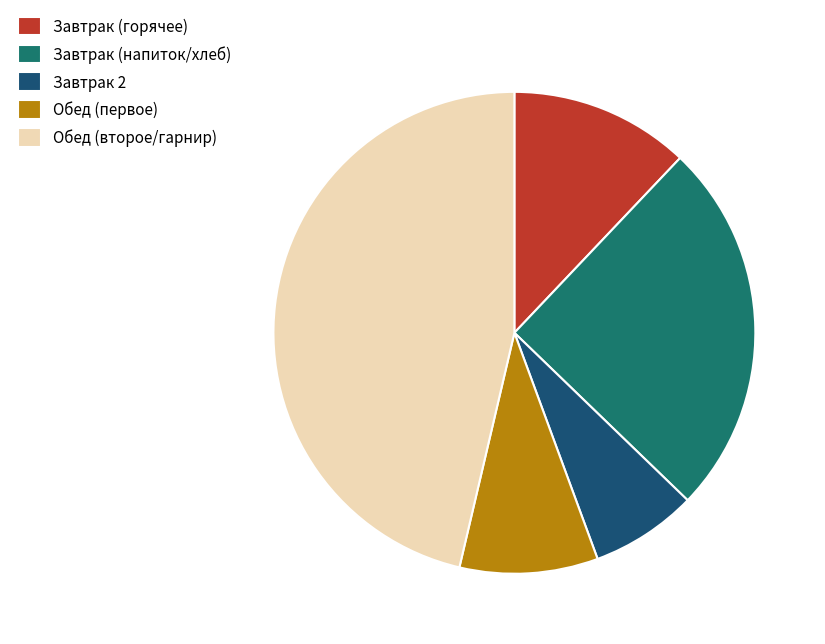

Which has a higher value, Завтрак (напиток/хлеб) or Обед (второе/гарнир)?

Обед (второе/гарнир)